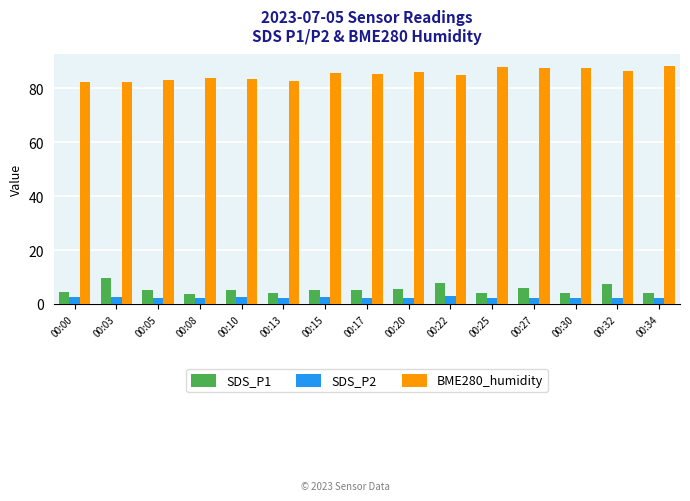

Is it true that BME280_humidity equals 128.4 at 00:00?

False